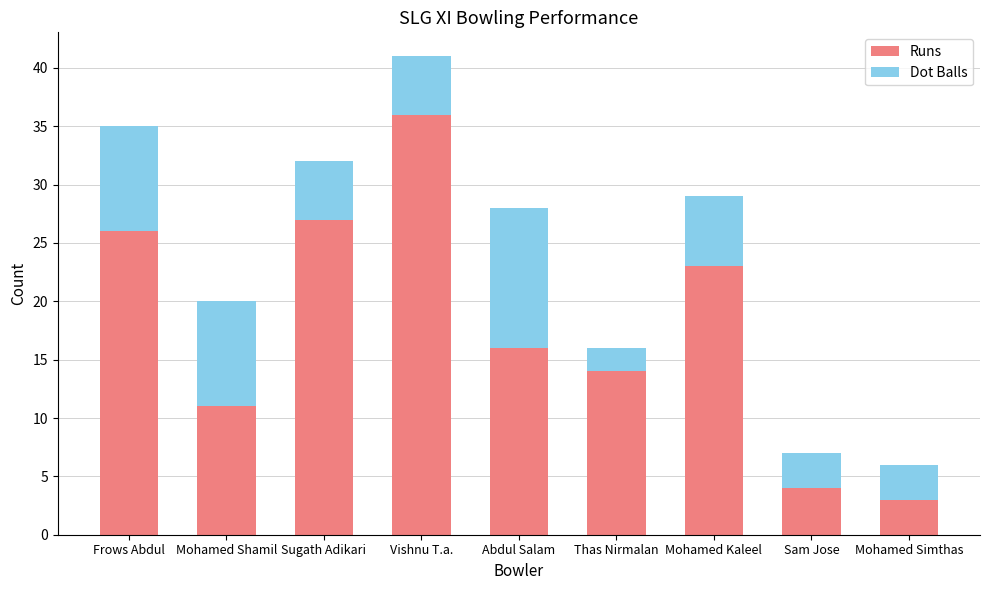

What are all the series names shown in the legend?

Runs, Dot Balls